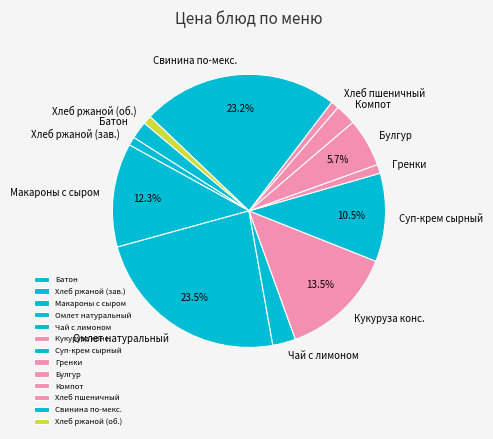

Is there any slice that represents more than half of the pie?

No